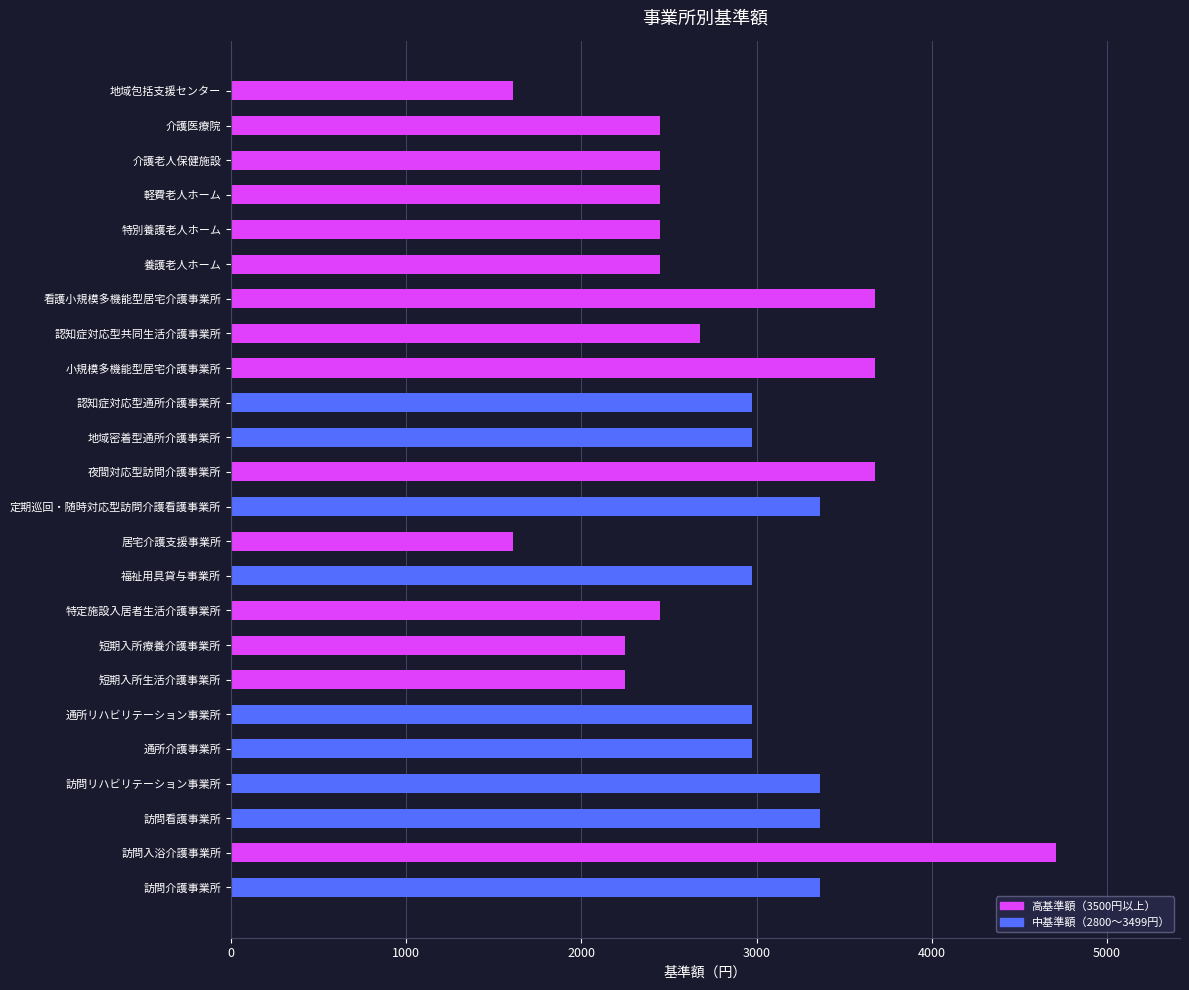

Is it true that the value at 小規模多機能型居宅介護事業所 is 6521?

False